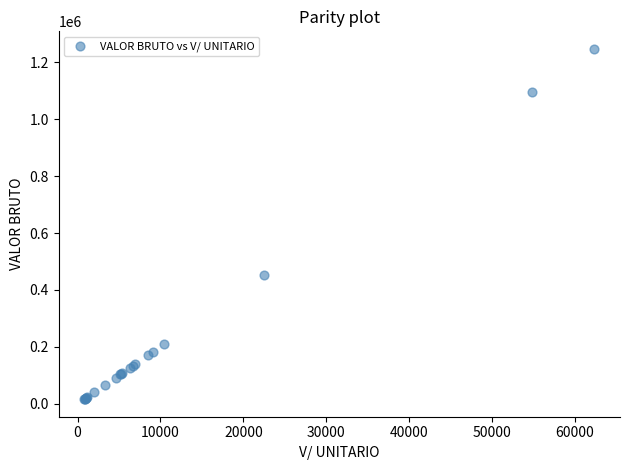

What Y value in the scatter plot is closest to 631600?

450880